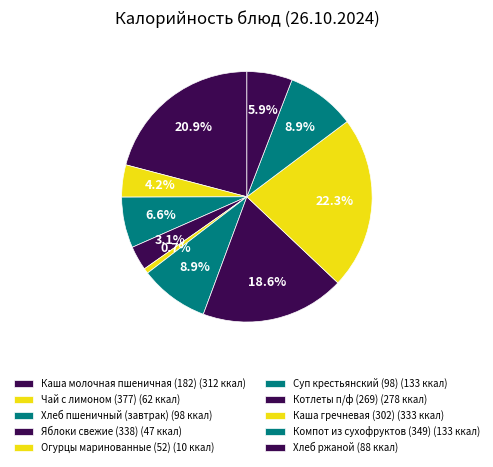

How many slices are in this pie chart?

10